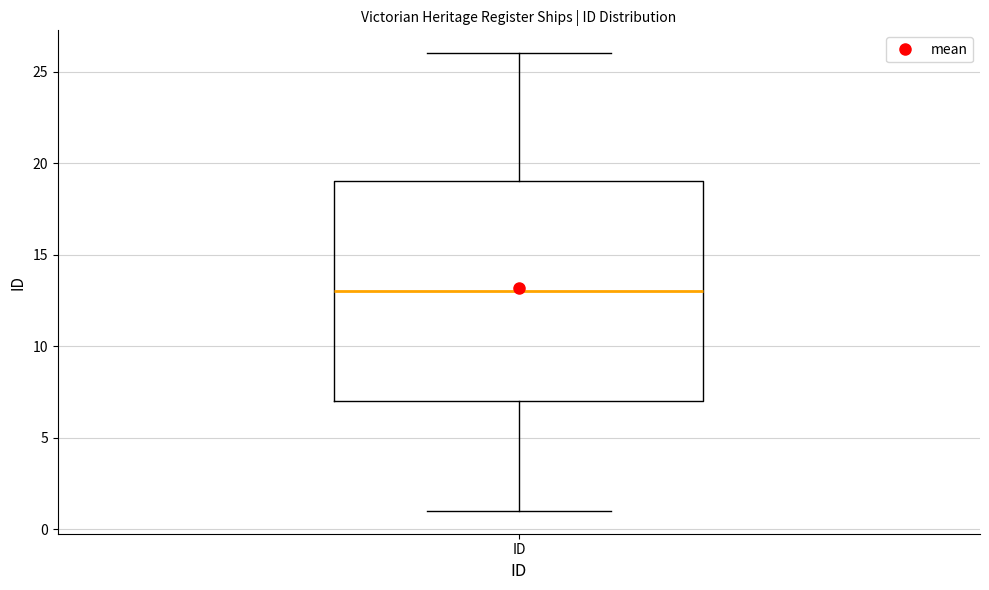

Read this box plot against the y-axis: the position of the median line, the range covered by the box, and the ends of both whiskers. The values are not printed on the chart, so give them approximately, as read against the axis.

median 13, box 7 to 19, whiskers 1 to 26